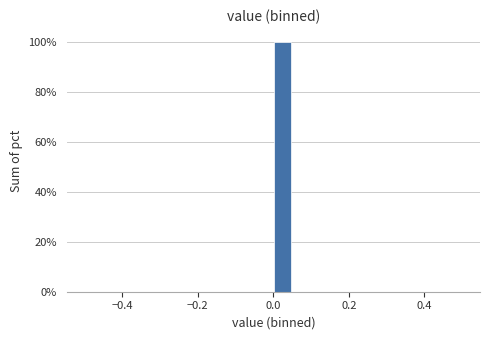

Read against the x-axis, roughly where is the centre of the tallest bar?

0.02